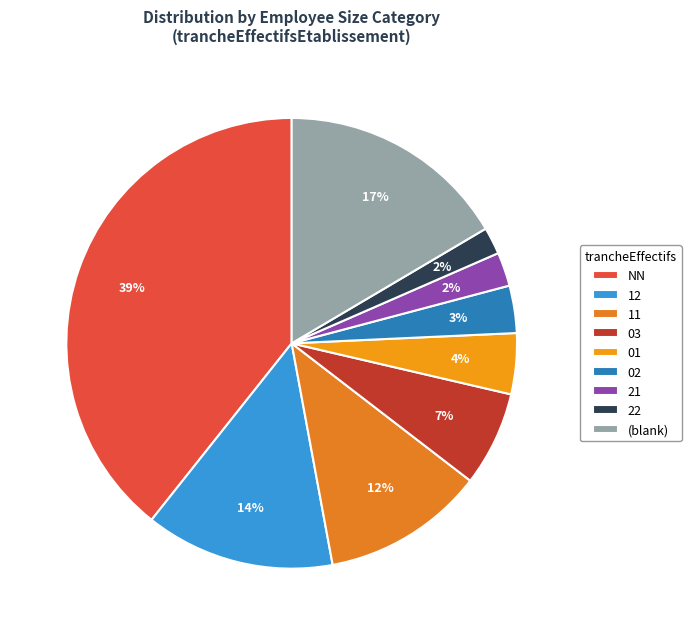

Does any single category account for the majority?

No